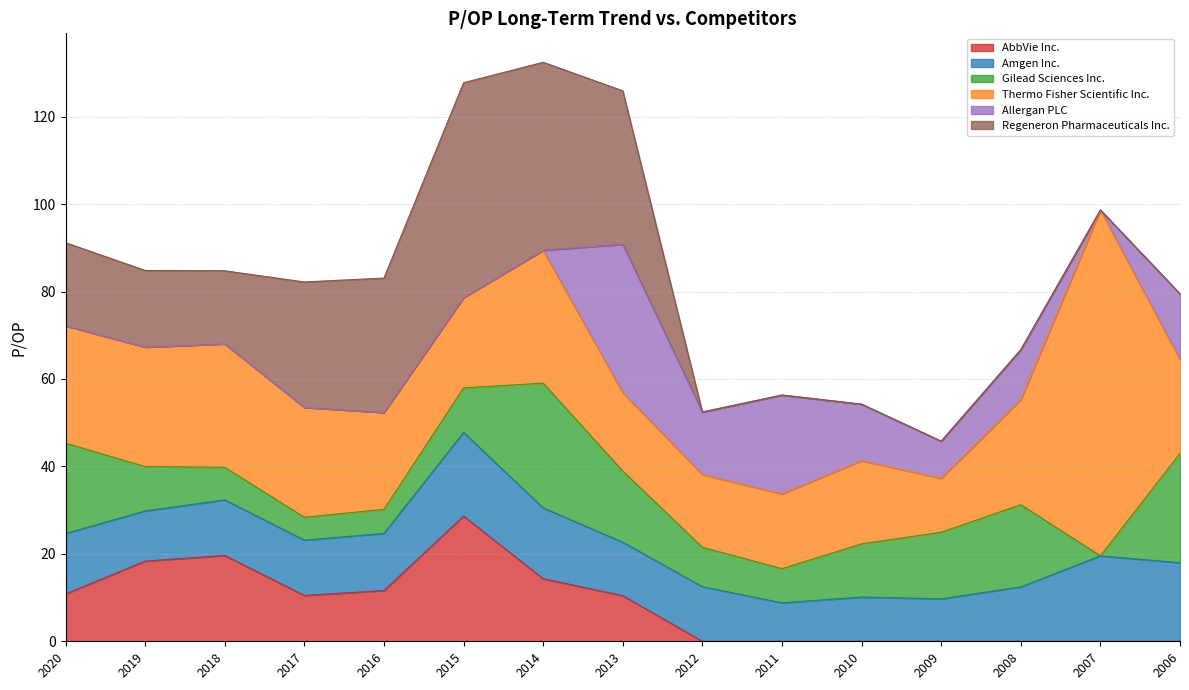

Reading left to right, list all the values displayed in this chart.

AbbVie Inc.: 10.8	18.4	19.6	10.5	11.6	28.6	14.3	10.4	0.0	0.0	0.0	0.0	0.0	0.0	0.0
Amgen Inc.: 13.8	11.5	12.7	12.6	13.1	19.1	16.2	12.2	12.5	8.8	10.1	9.7	12.4	19.5	18.0
Gilead Sciences Inc.: 20.7	10.2	7.5	5.2	5.5	10.2	28.5	16.3	9.0	7.8	12.2	15.2	18.8	0.0	25.0
Thermo Fisher Scientific Inc.: 26.8	27.3	28.2	25.1	22.1	20.6	30.4	17.9	16.6	17.1	19.0	12.3	24.0	79.1	21.5
Allergan PLC: 0.0	0.0	0.0	0.0	0.0	0.0	0.0	33.9	14.3	22.6	12.9	8.5	11.4	0.0	15.0
Regeneron Pharmaceuticals Inc.: 19.0	17.5	16.7	28.7	30.7	49.2	43.0	35.1	0.0	0.0	0.0	0.0	0.0	0.0	0.0